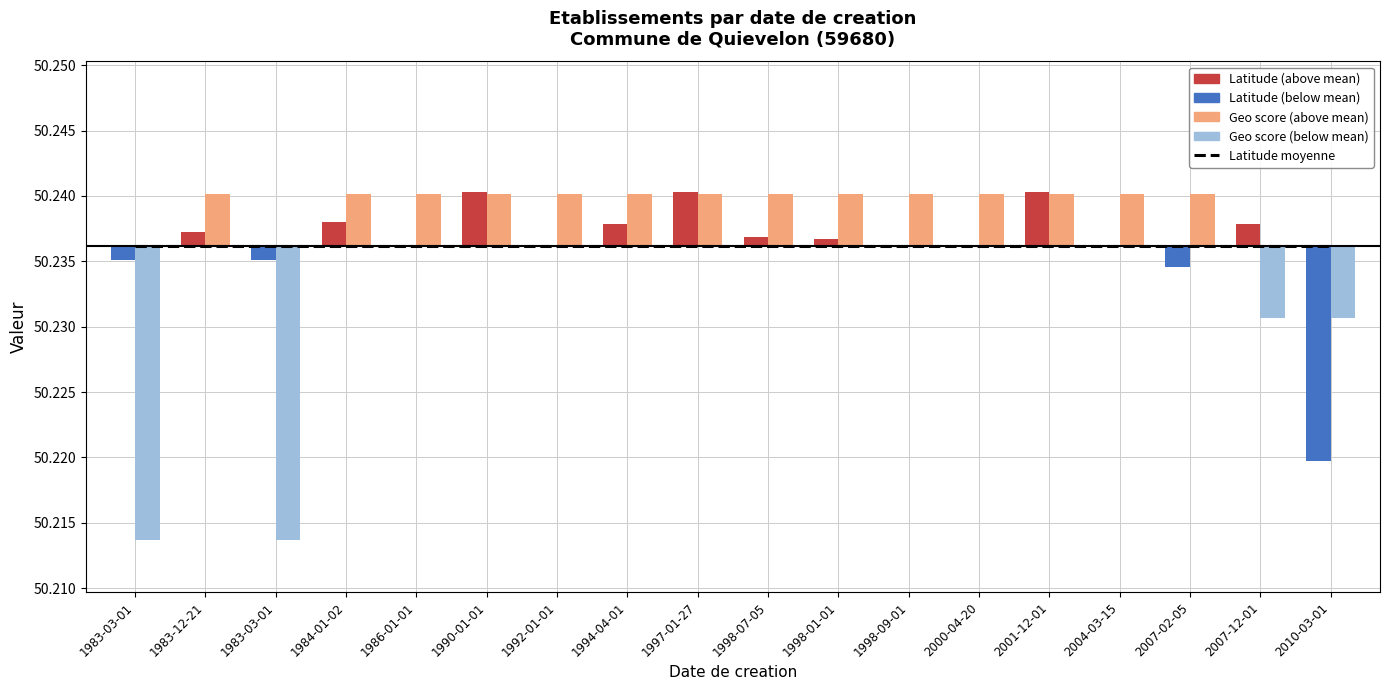

Which series changed the most between 1983-03-01 and 1997-01-27?

Geo score (scaled)